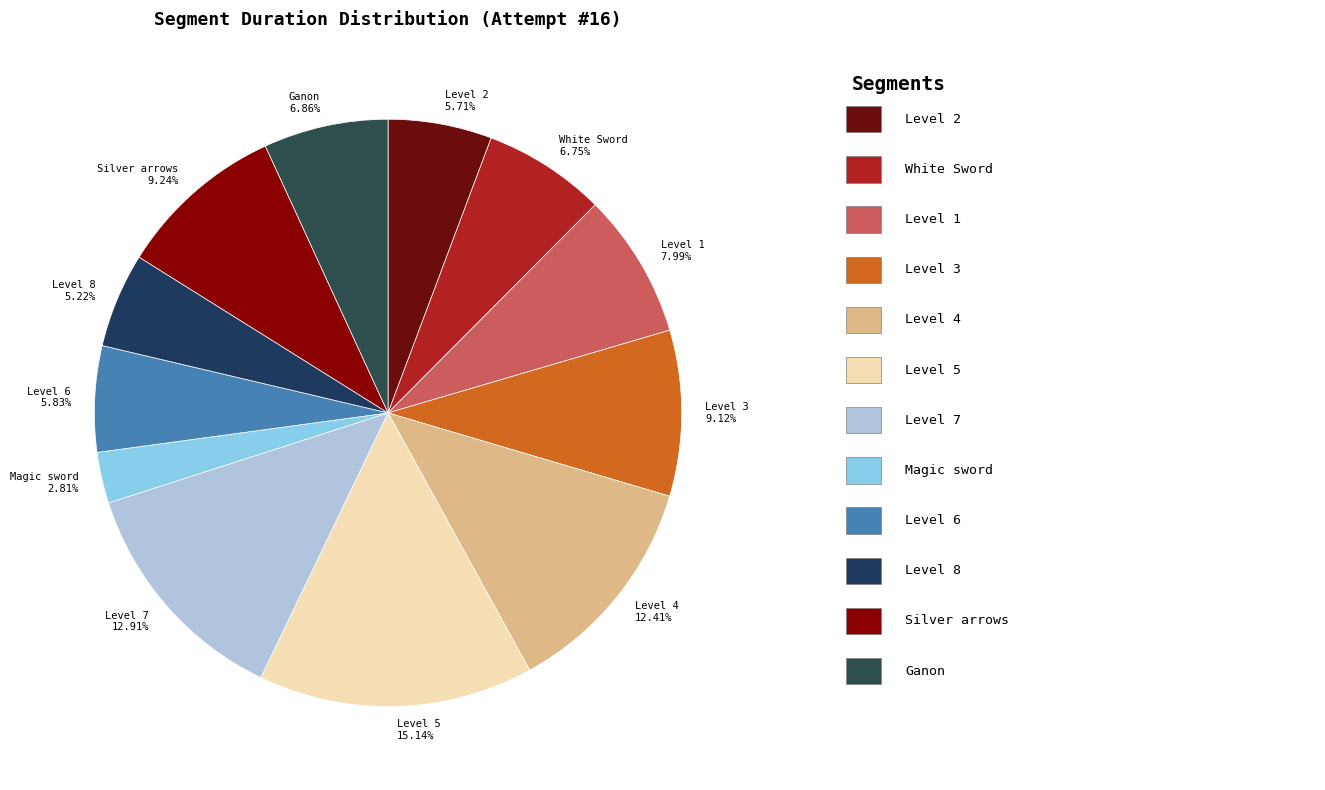

How many segments does this pie chart have?

12